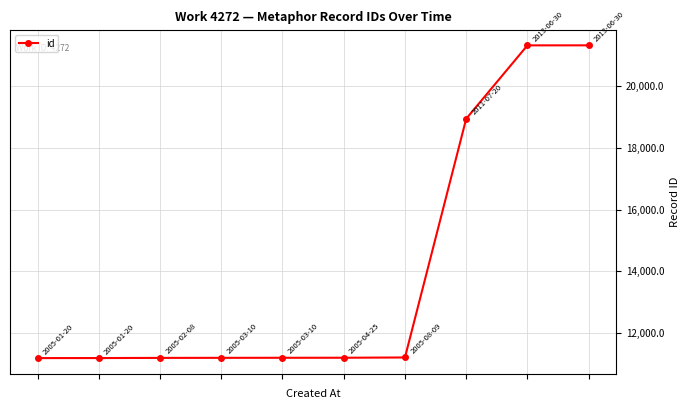

What is the value of the 2nd point from the left?

11179